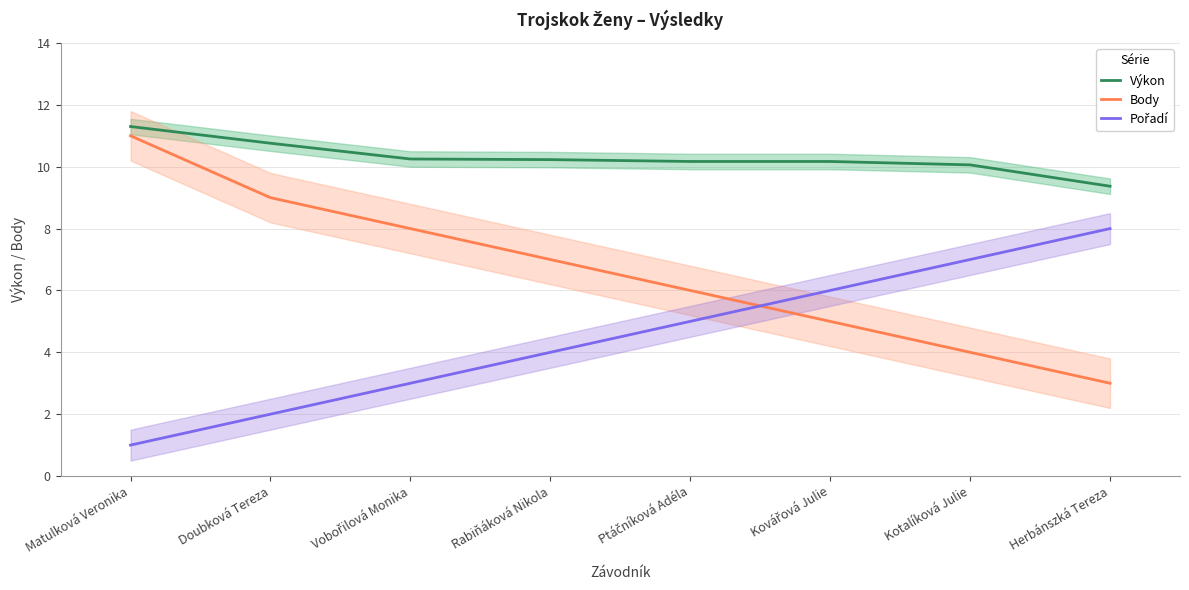

What is the value of the Pořadí point at the 6th from the left?

6.0